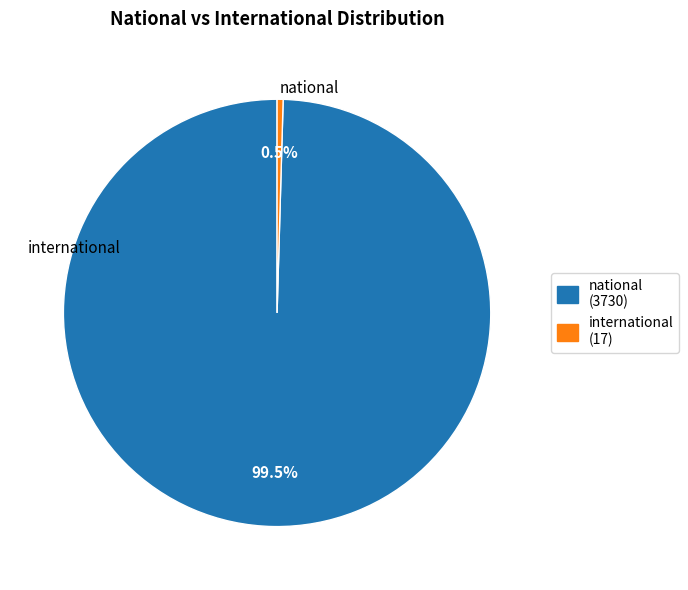

Does any single category account for the majority?

Yes